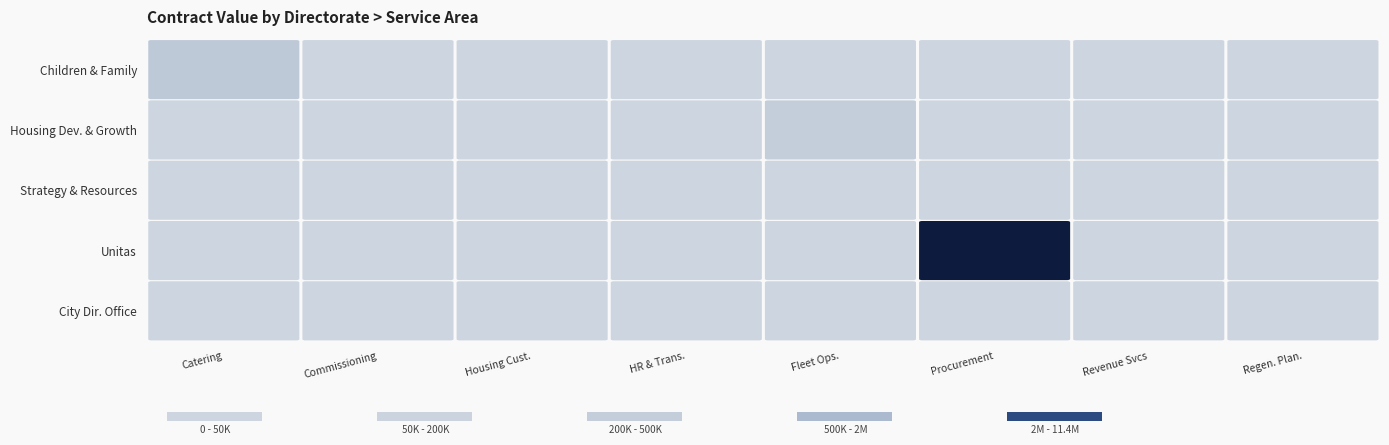

What is the average value of the City Directorates Office series?

428